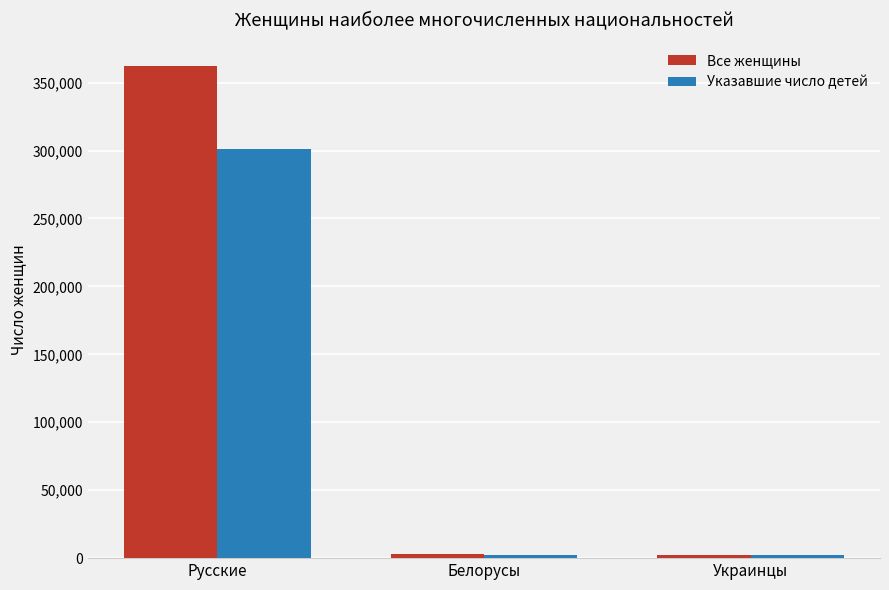

True or false: Все женщины has a value of 209101 at Русские.

False